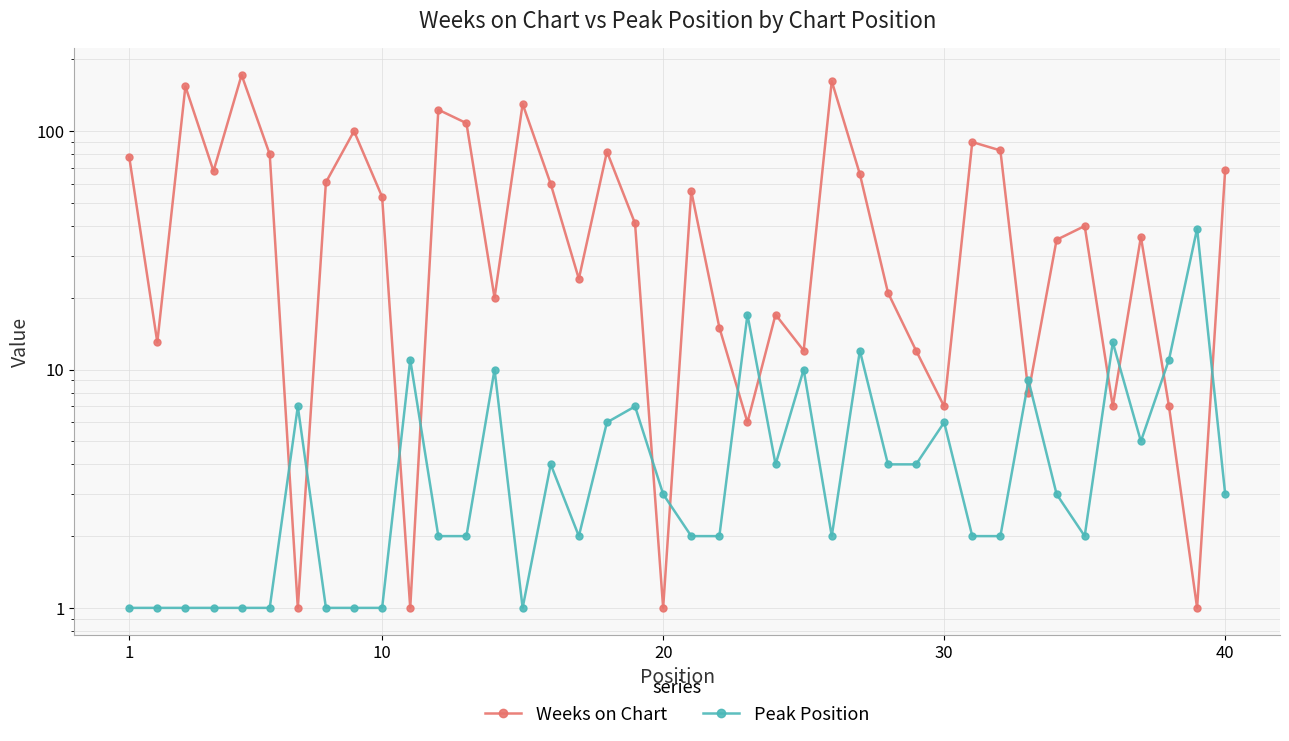

How many lines are shown in the chart?

2